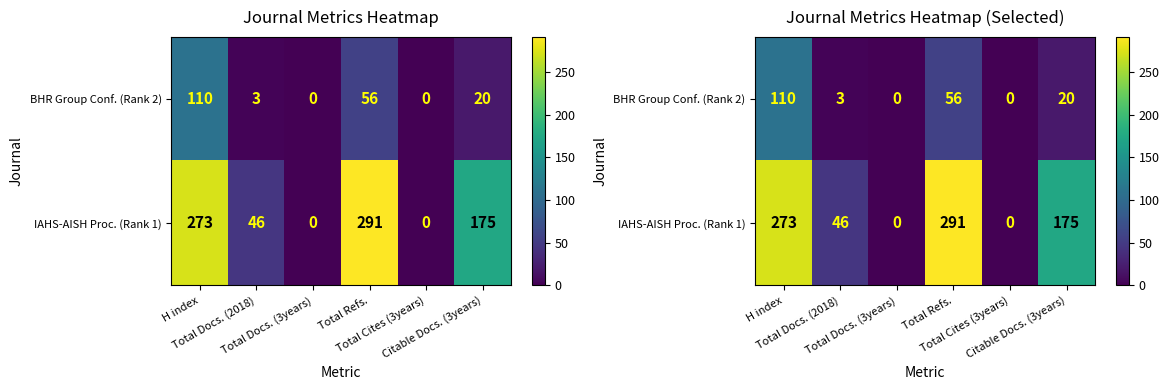

Which series changed the most between H index and Total Docs. (3years)?

IAHS-AISH Proc. (Rank 1)